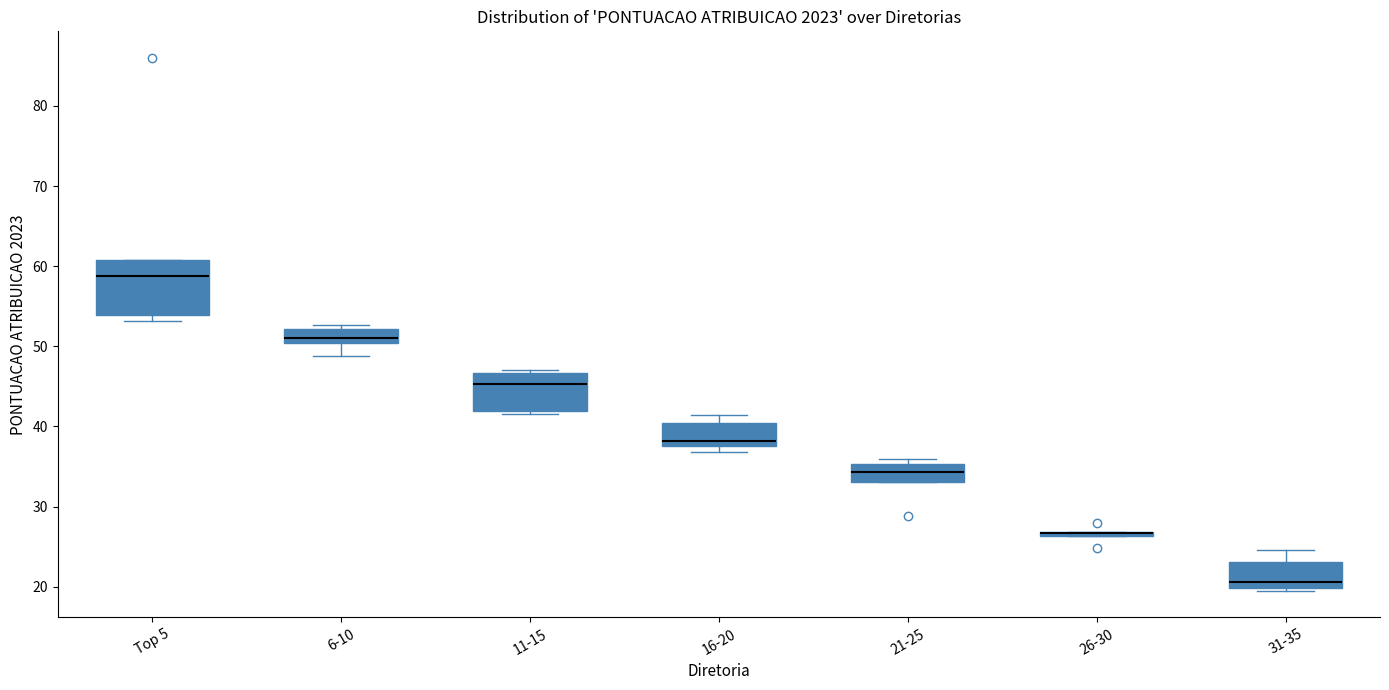

Where does the upper whisker of the box for 31-35 end on the y-axis? The values are not printed on the chart, so give them approximately, as read against the axis.

25